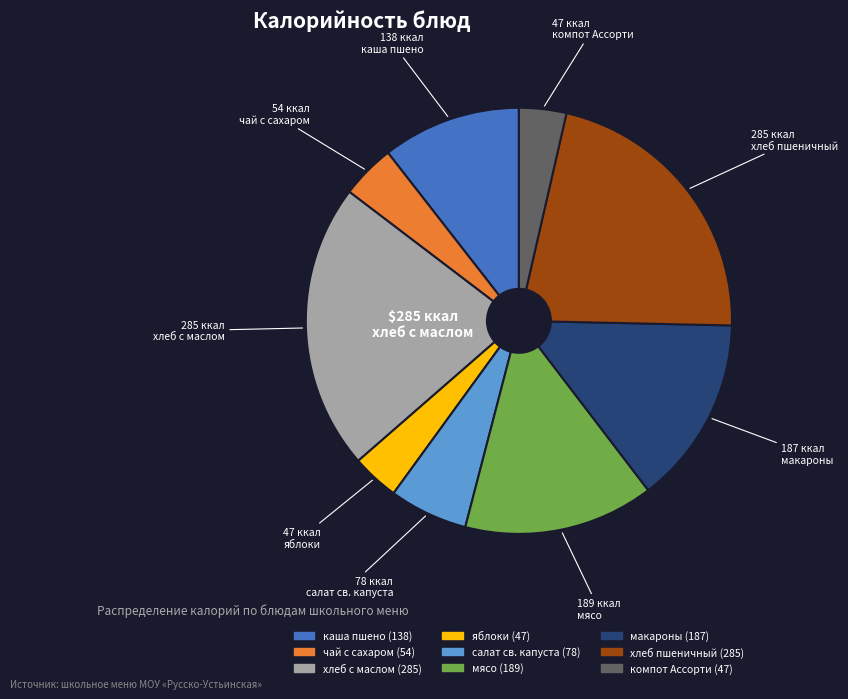

Which has a higher value, чай с сахаром or яблоки?

чай с сахаром